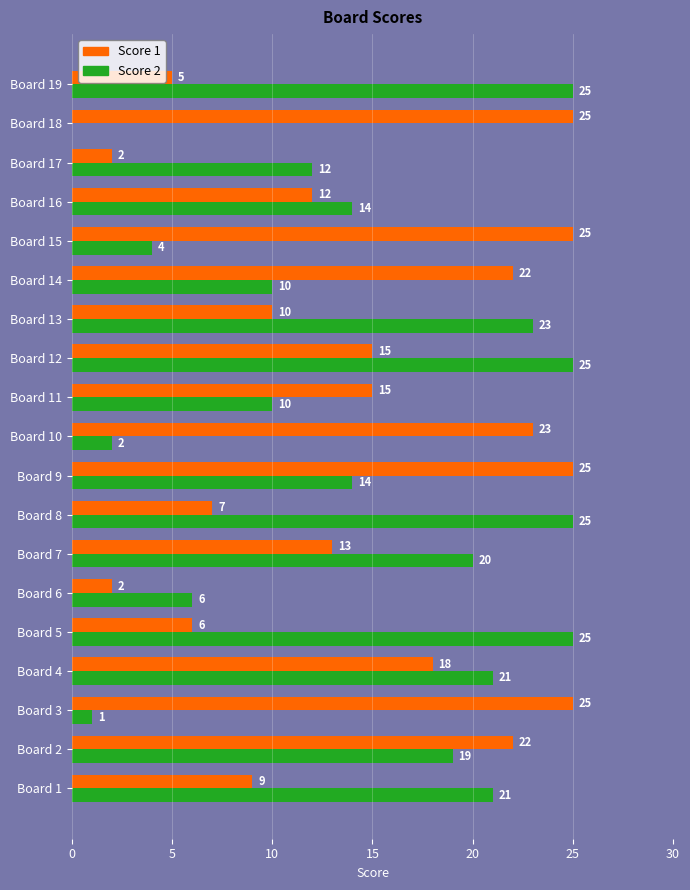

The value of Score 2 at Board 1 is 35. True or false?

False